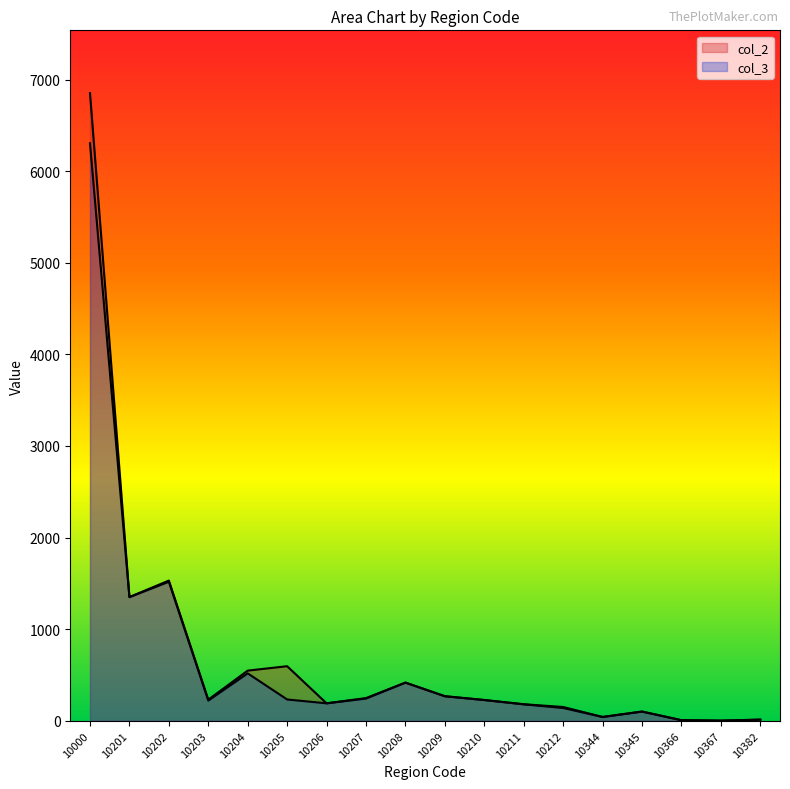

List the labels in order of col_2 value, largest first.

10000, 10202, 10201, 10205, 10204, 10208, 10209, 10207, 10203, 10210, 10206, 10211, 10212, 10345, 10344, 10382, 10366, 10367